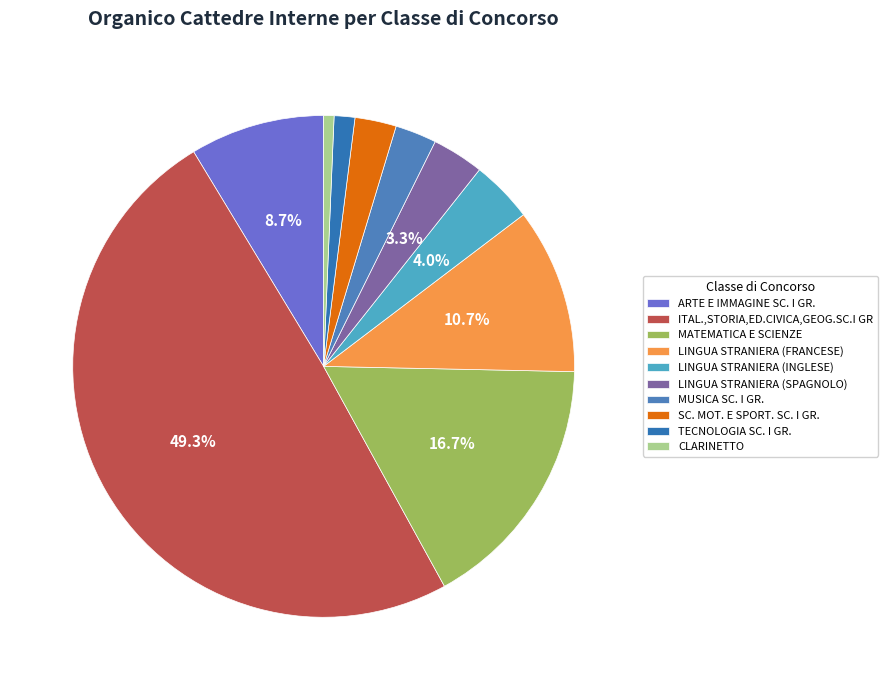

True or false: ARTE E IMMAGINE SC. I GR. accounts for 1% of the total.

False